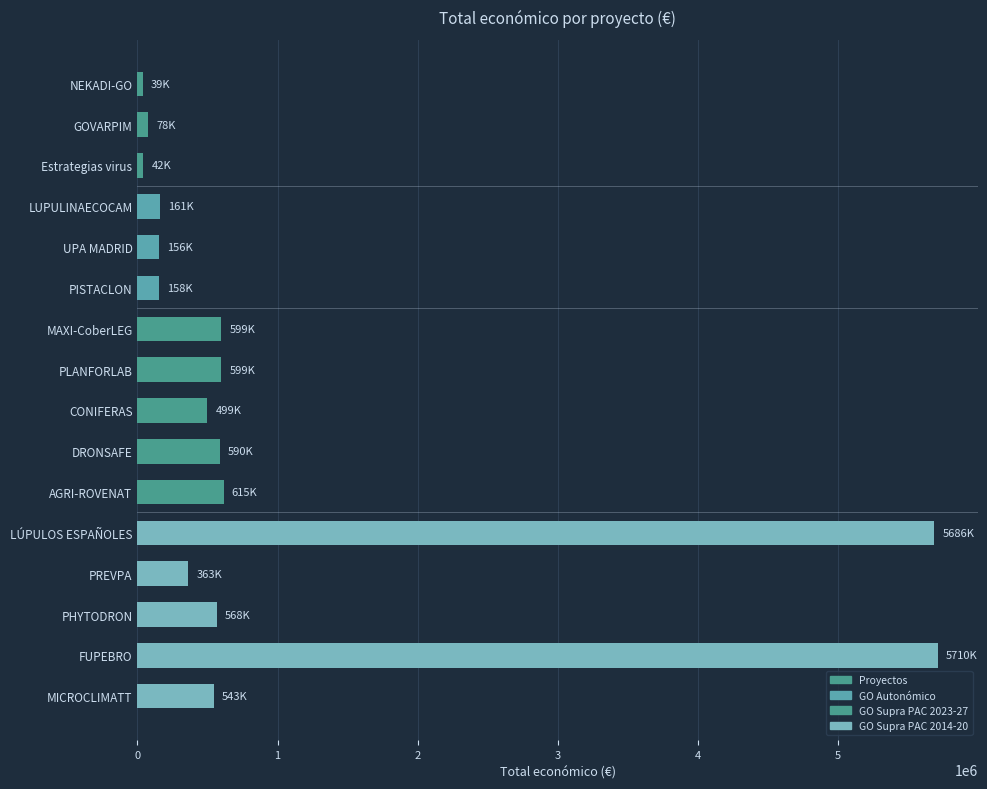

True or false: the data shows 499059 at CONIFERAS.

True